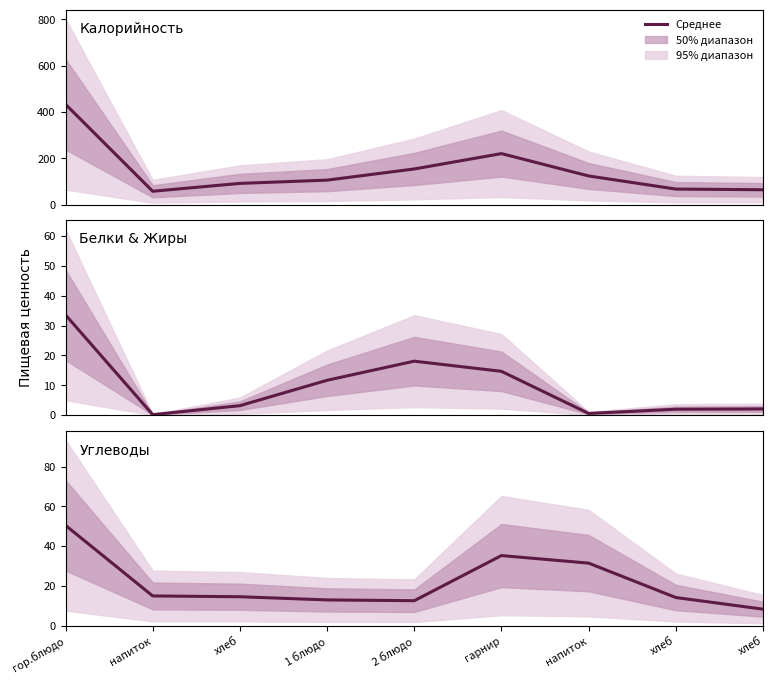

True or false: Углеводы and Калорийность intersect in this chart.

False